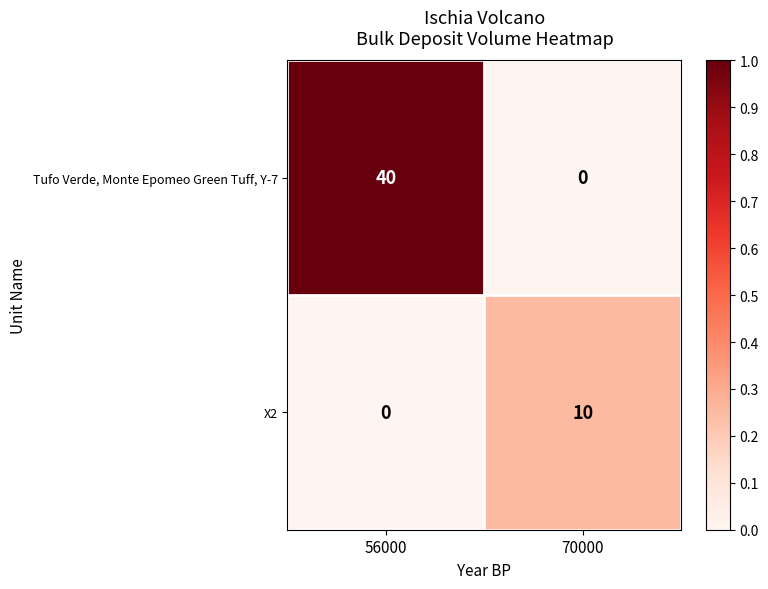

What is the greatest value displayed?

40